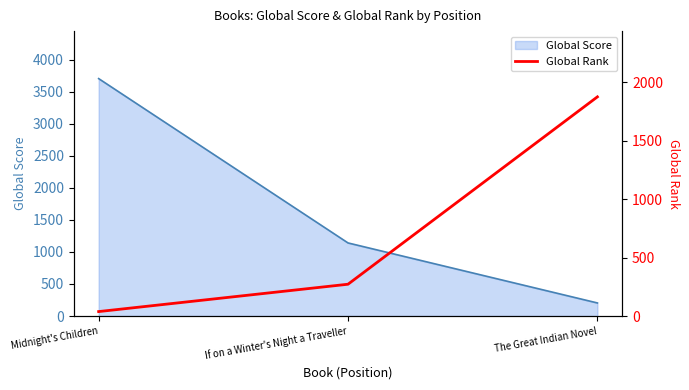

What is the label of the 3rd point from the left?

The Great Indian Novel